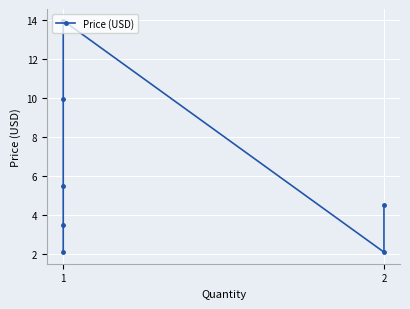

Reading left to right, extract all data points from this chart.

2.1	3.5	5.5	9.9	13.9	13.9	2.1	4.5